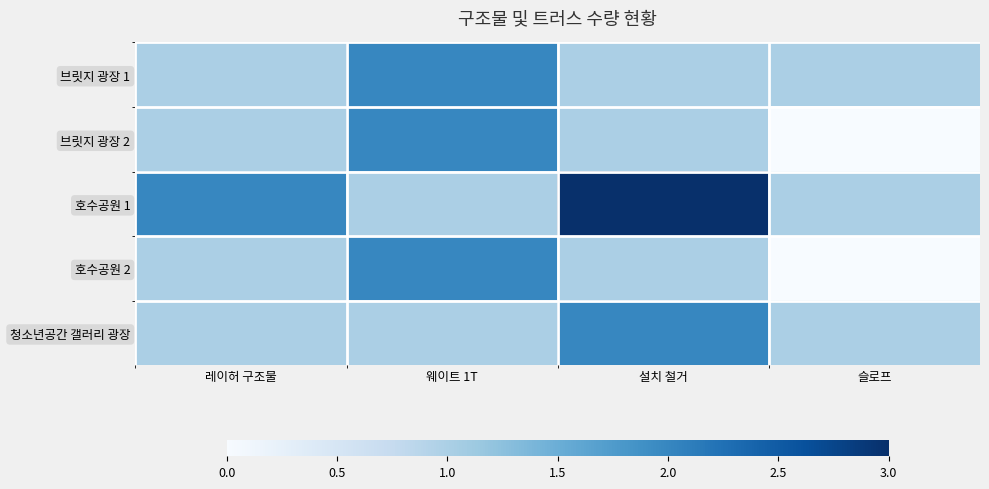

Reading left to right, what are all the values shown in this chart?

브릿지 광장 1: 레이허 구조물=1	웨이트 1T=2	설치 철거=1	슬로프=1
브릿지 광장 2: 레이허 구조물=1	웨이트 1T=2	설치 철거=1	슬로프=0
호수공원 1: 레이허 구조물=2	웨이트 1T=1	설치 철거=3	슬로프=1
호수공원 2: 레이허 구조물=1	웨이트 1T=2	설치 철거=1	슬로프=0
청소년공간 갤러리 광장: 레이허 구조물=1	웨이트 1T=1	설치 철거=2	슬로프=1